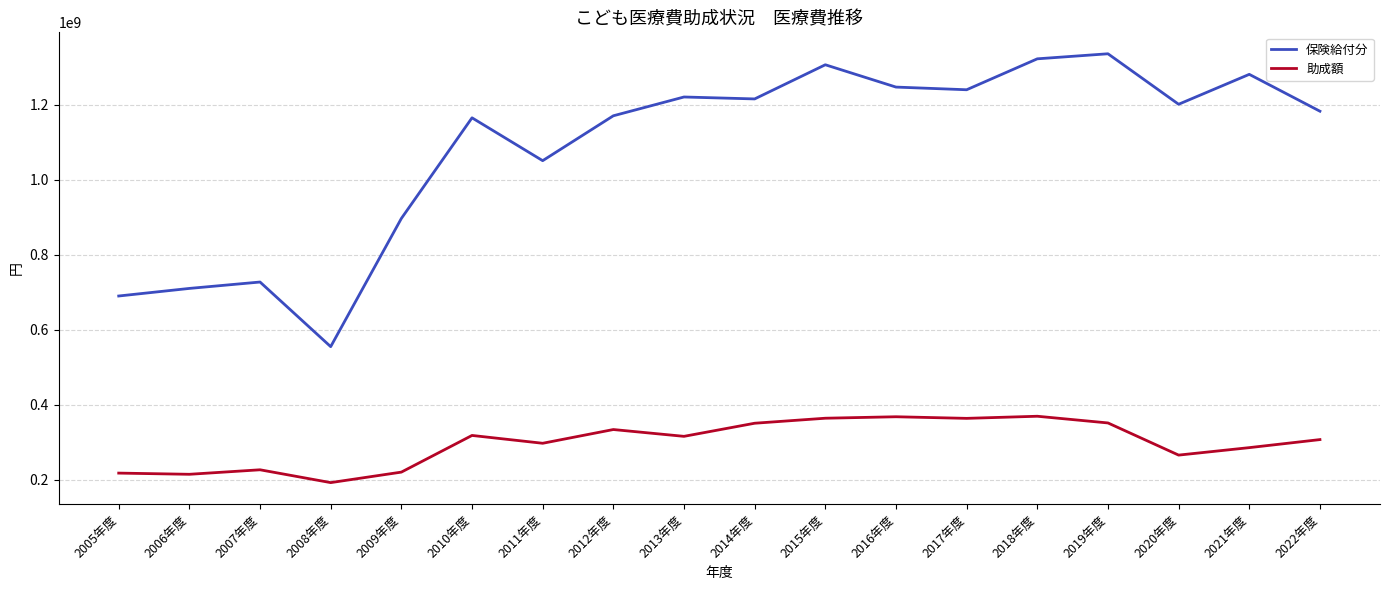

What is the spread (max minus min) of values at 2006年度?

495627860